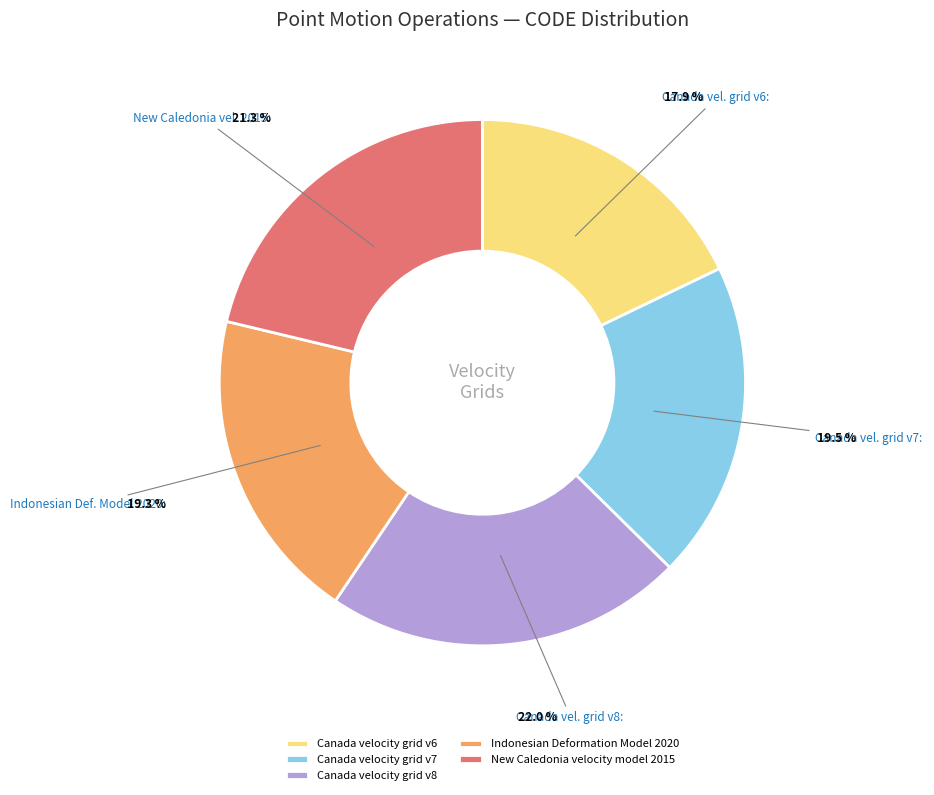

Which category has the smallest portion of the pie?

Canada velocity grid v6